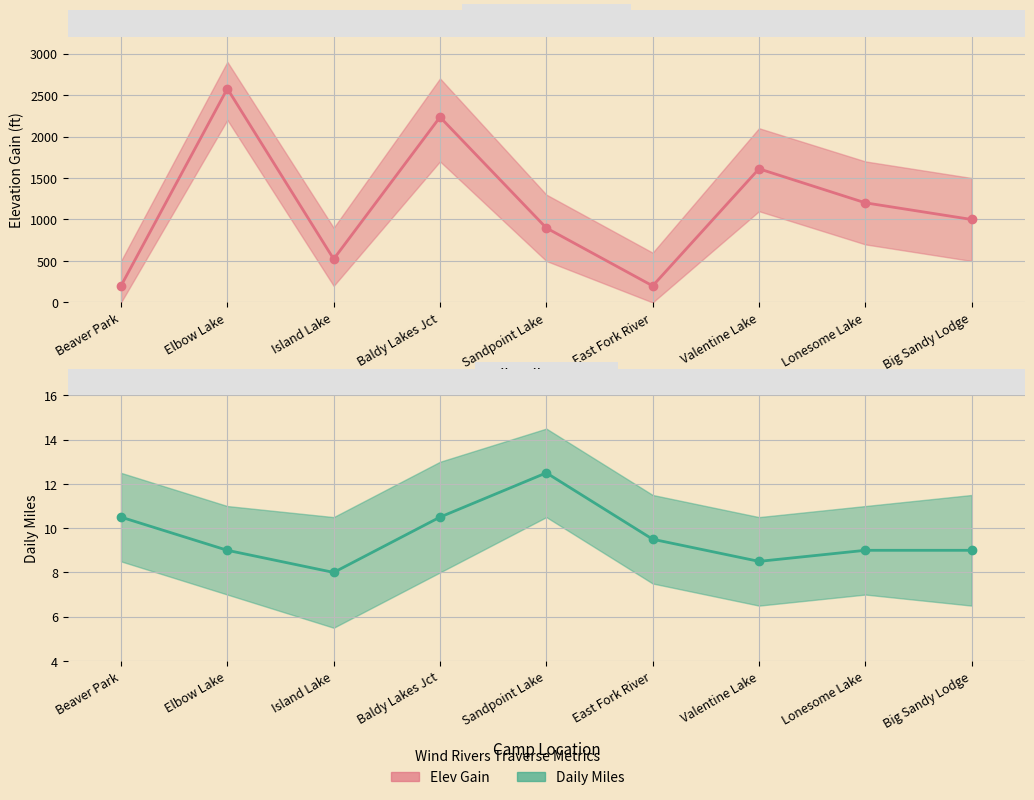

Which series has the widest spread of values?

Elev Gain